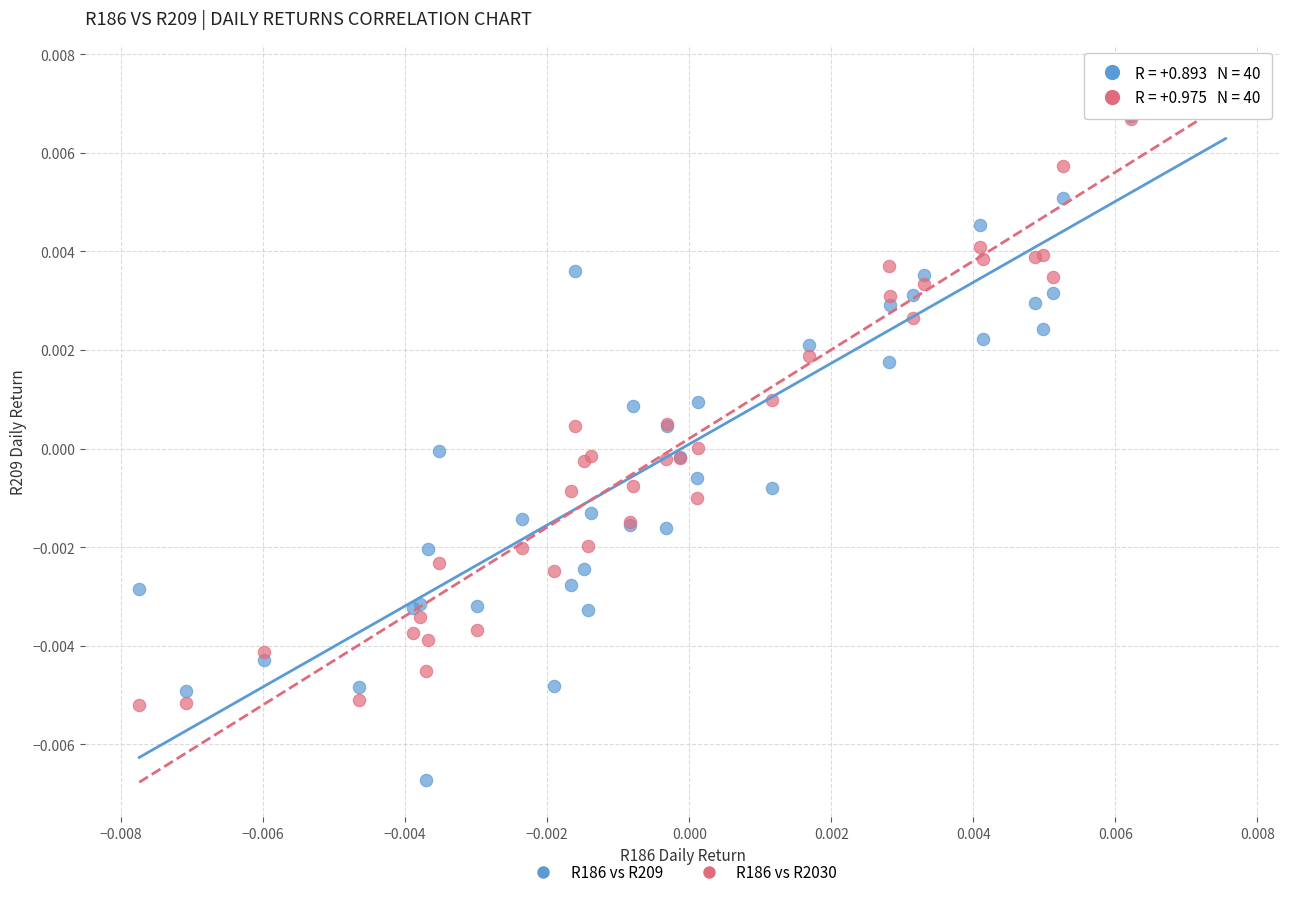

What are all the series names shown in the legend?

R186 vs R209, R186 vs R2030